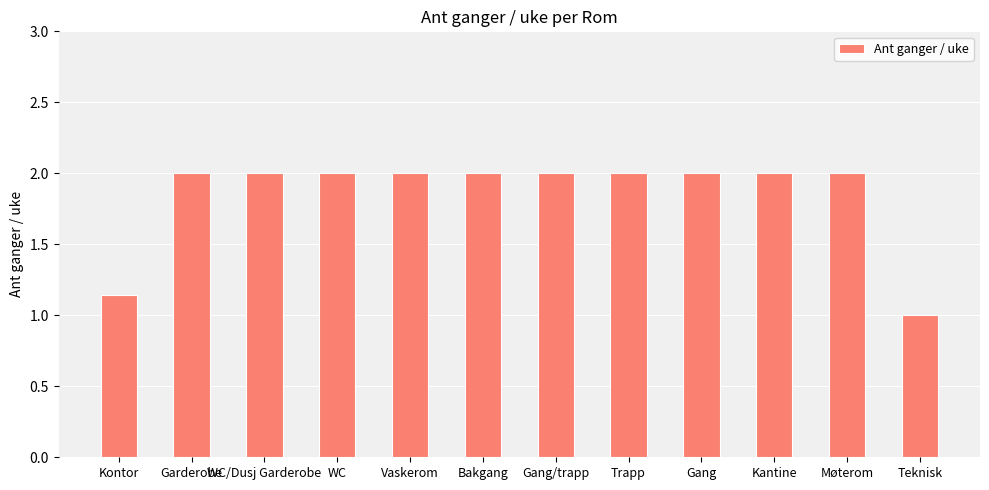

What is the average value?

1.8